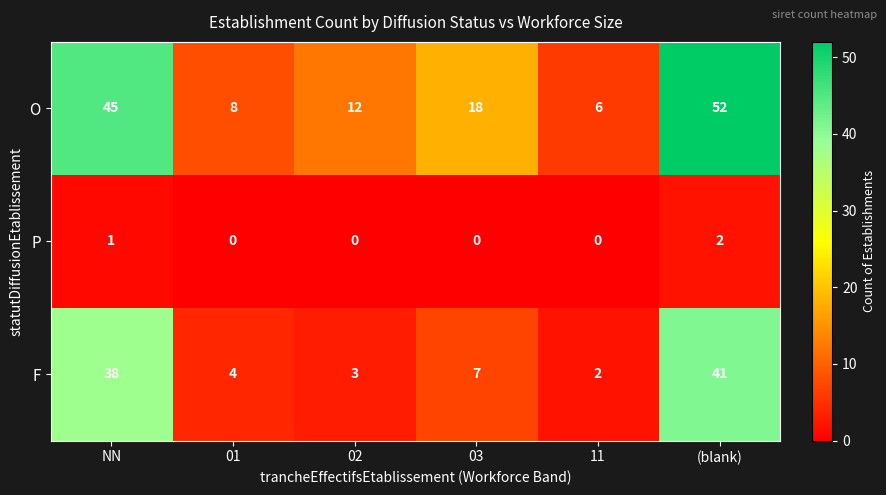

What is the maximum value shown in the chart?

52